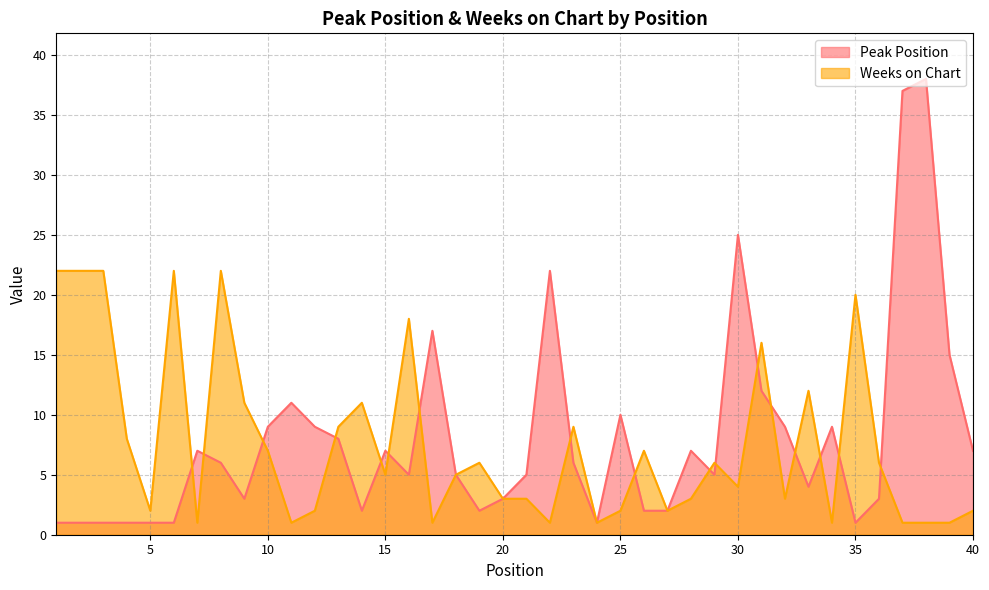

At 5, list the series in order from smallest to largest.

Peak Position, Weeks on Chart